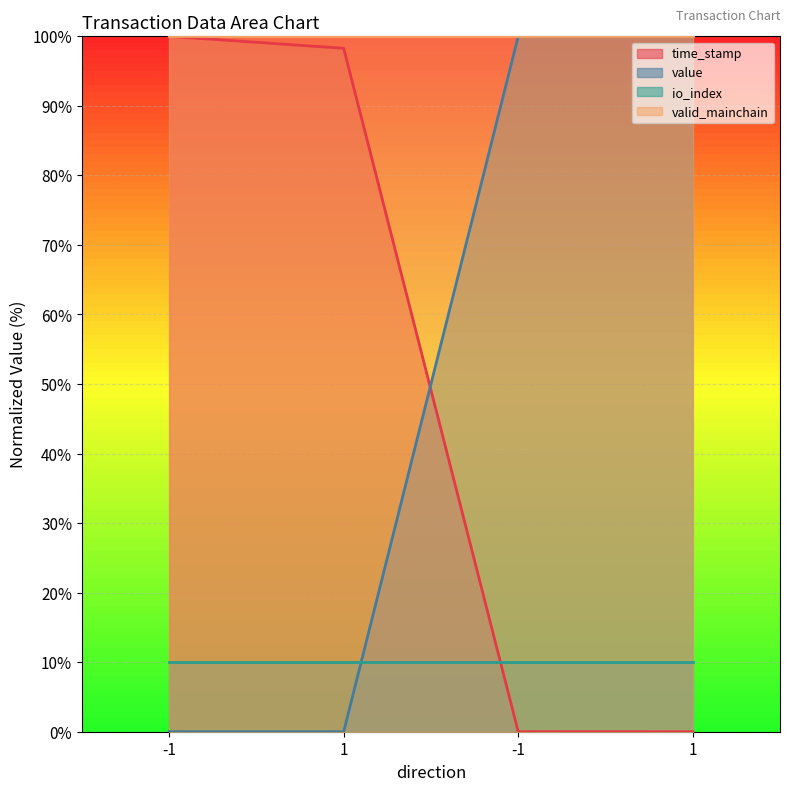

True or false: time_stamp has a value of 0.0 at -1.

True